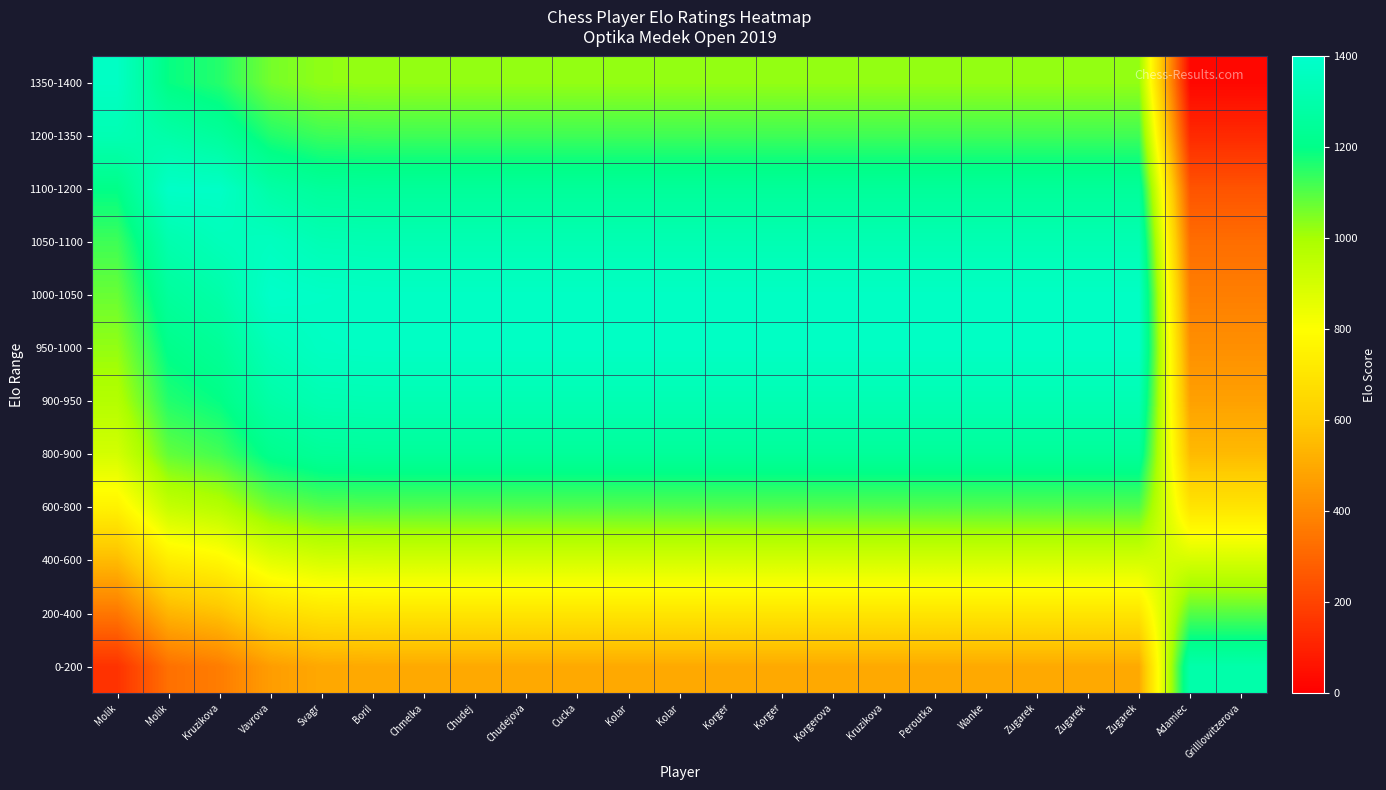

At how many categories does at least one series exceed 839?

23